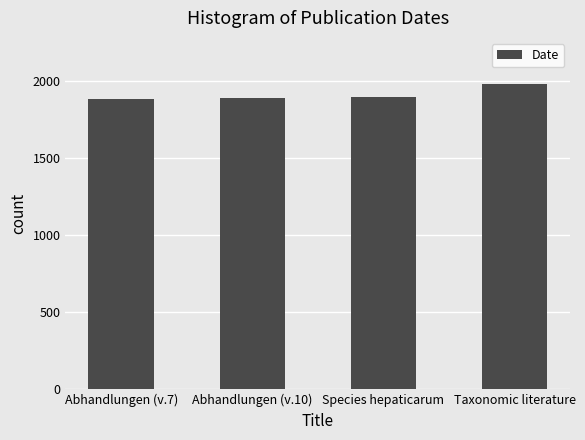

How many values are below 1900?

2